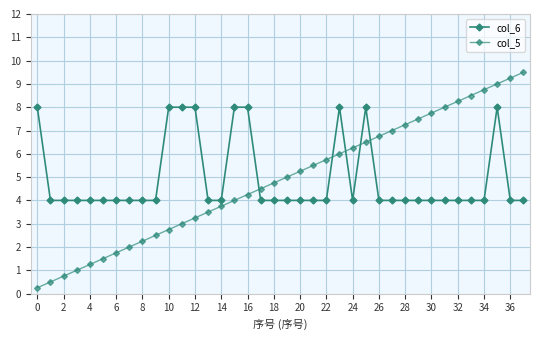

What is the value of the col_5 point at the 8th from the left?

2.0